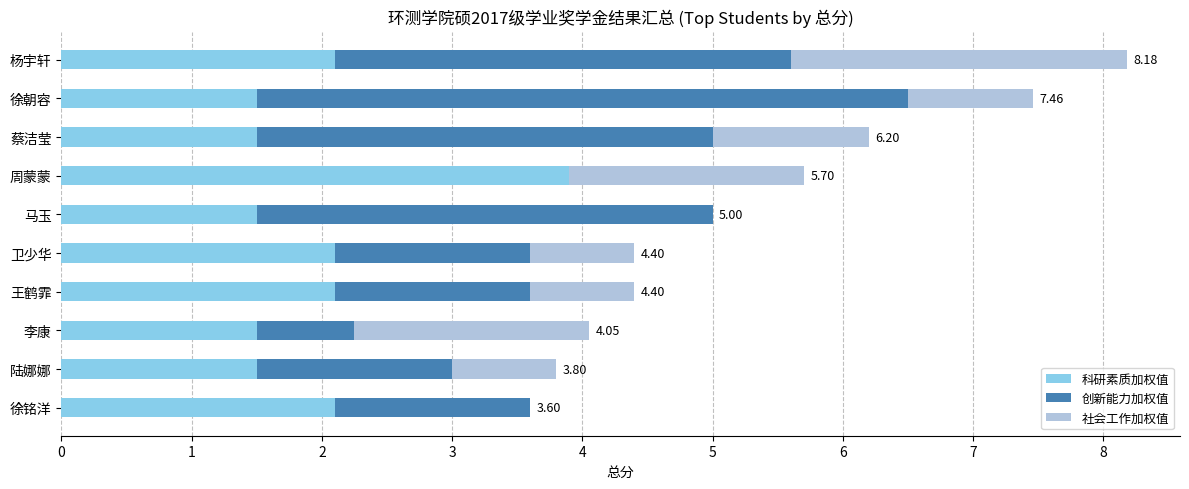

What is the total value across all series at 杨宇轩?

8.2